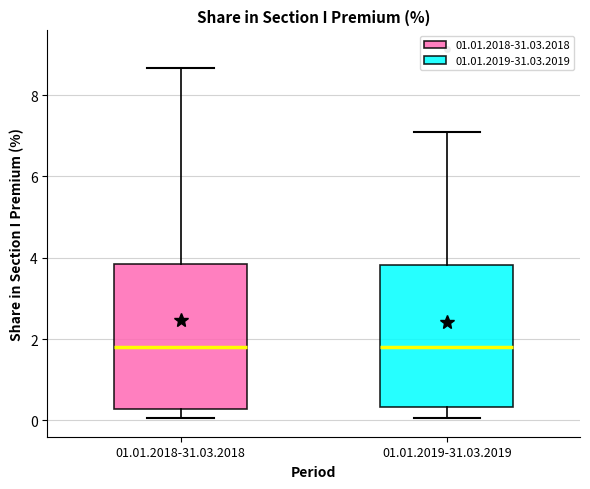

Where does the median line of the box for 01.01.2019-31.03.2019 sit on the y-axis? The values are not printed on the chart, so give them approximately, as read against the axis.

1.8